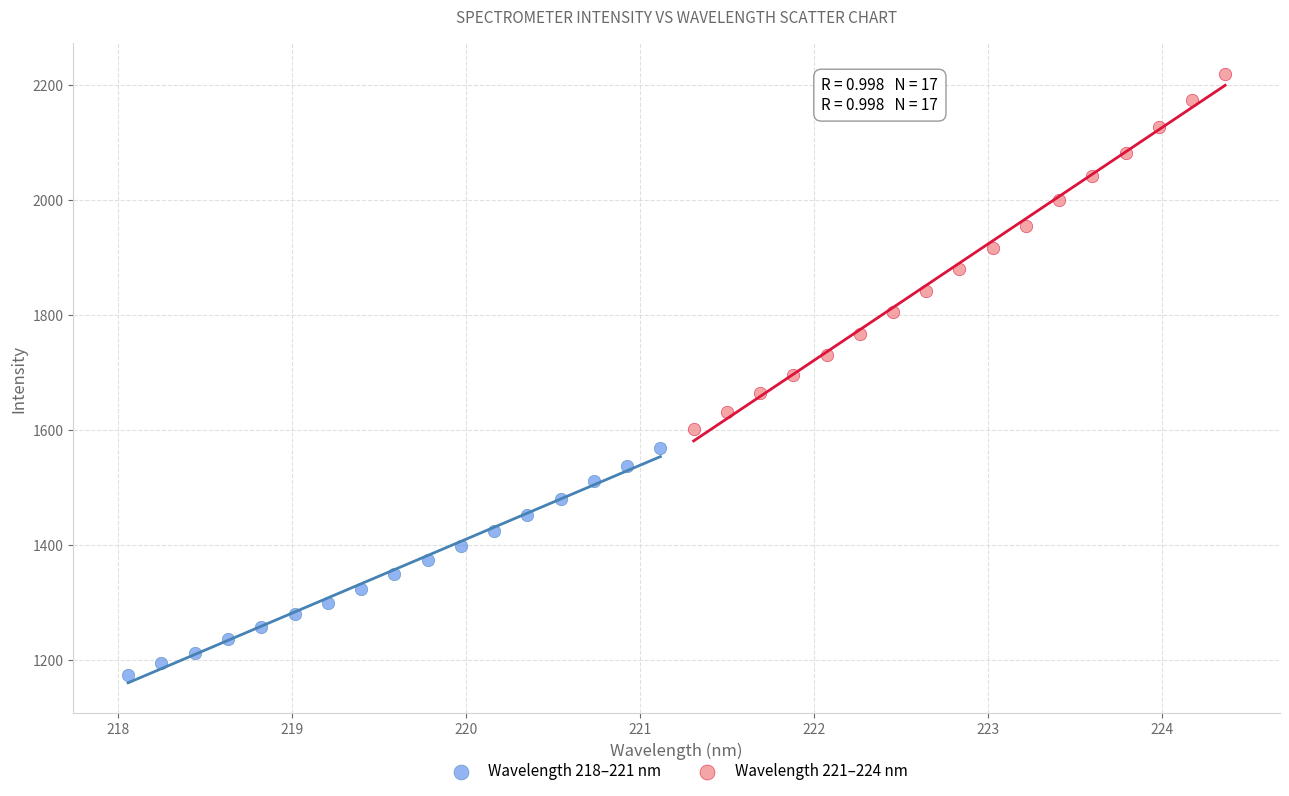

What are all the series names shown in the legend?

Wavelength 218–221 nm, Wavelength 221–224 nm